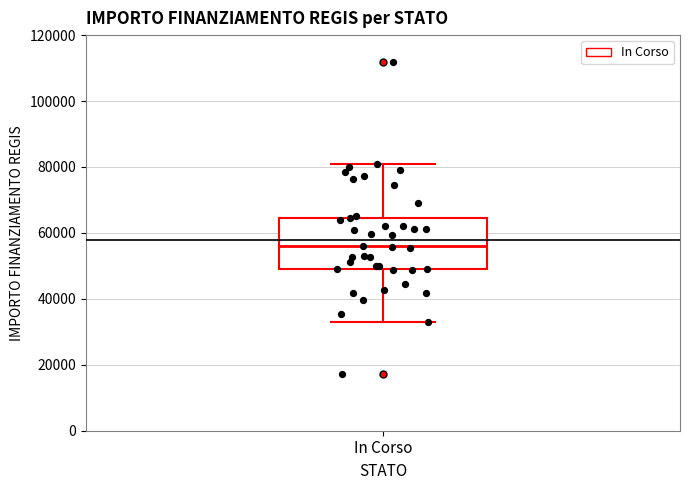

Transcribe this box plot: give where the median line is, the range the box spans, and where the two whiskers end, as read against the y-axis. The values are not printed on the chart, so give them approximately, as read against the axis.

median 56000, box 50000 to 64000, whiskers 32000 to 80000